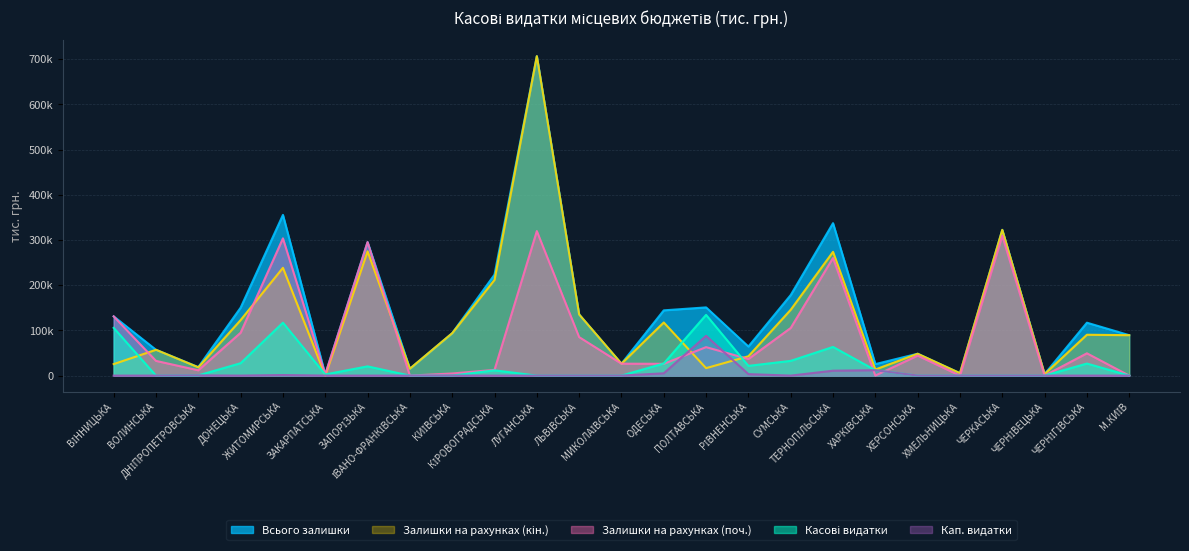

Which series changed the most between ЗАПОРІЗЬКА and ІВАНО-ФРАНКІВСЬКА?

Залишки на рахунках (поч.)